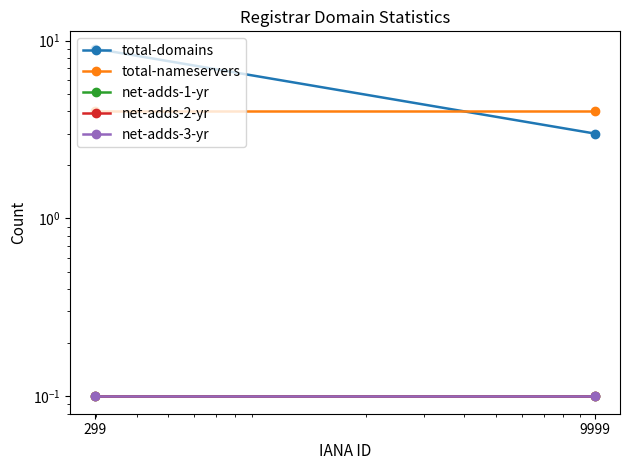

At which category is the sum across all series the highest?

299